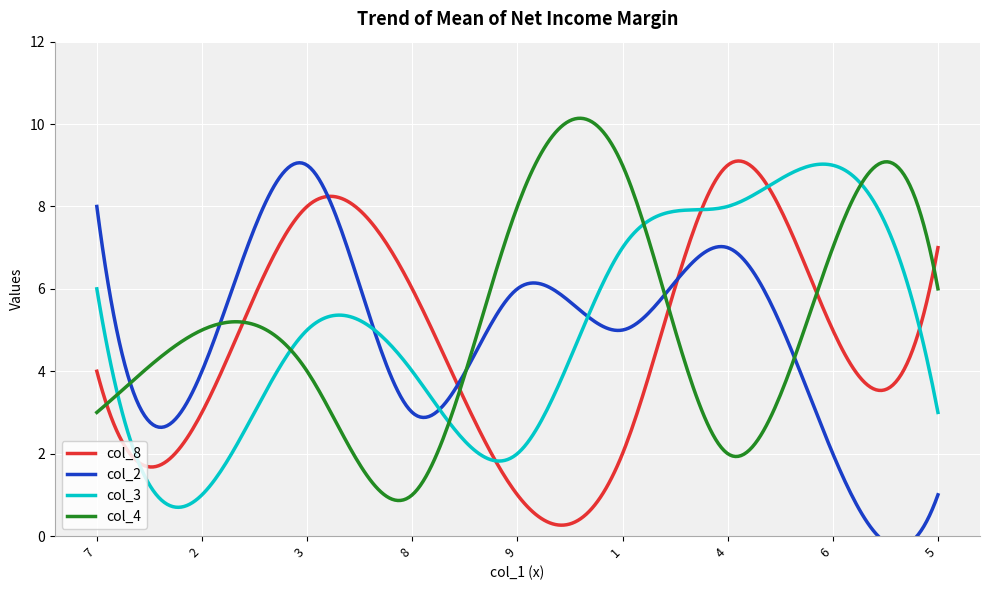

How many data points in col_4 are above 5?

4